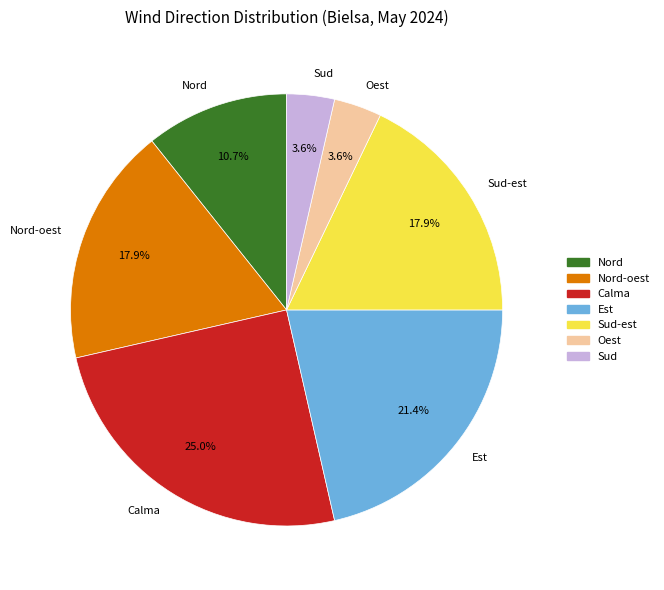

How many slices are in this pie chart?

7